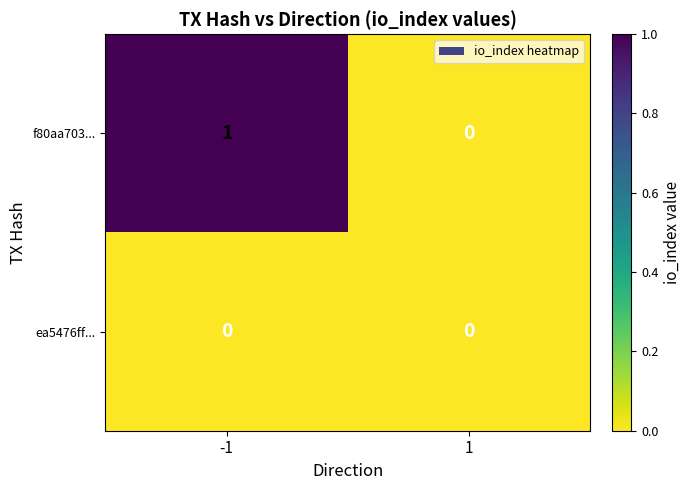

Which series has the largest range (max minus min)?

f80aa703...